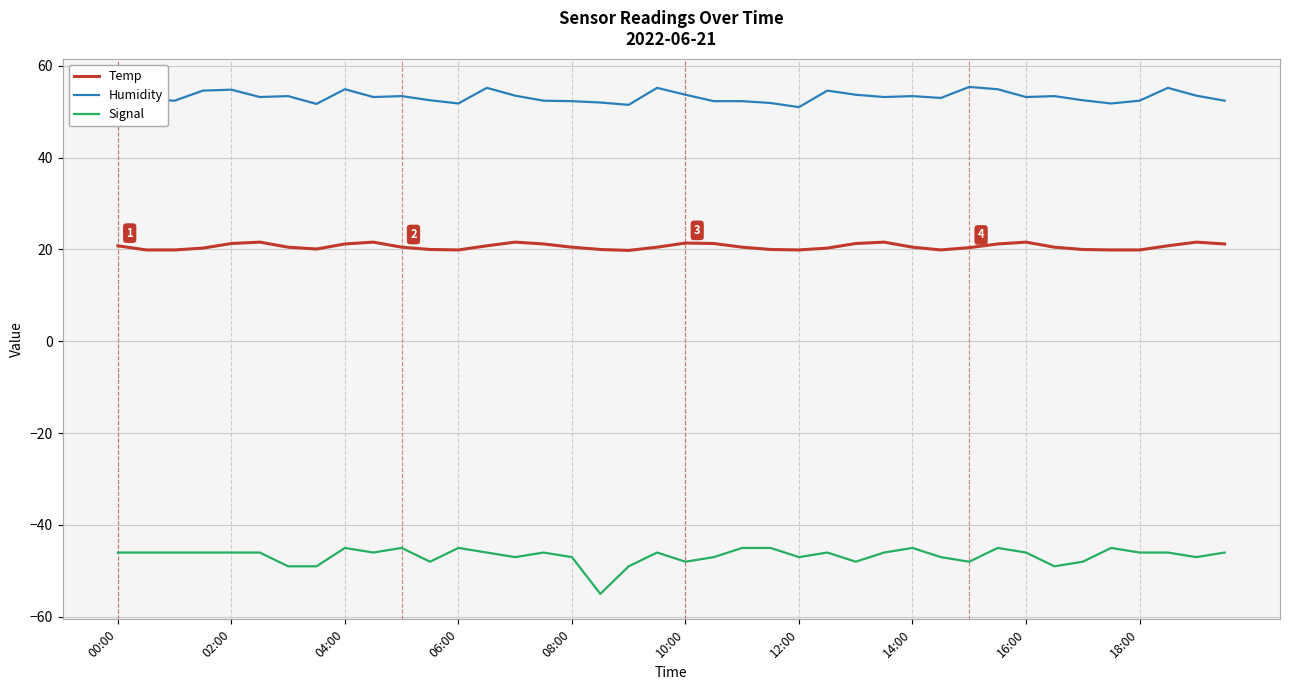

Where is Humidity nearest to the value 53?

29